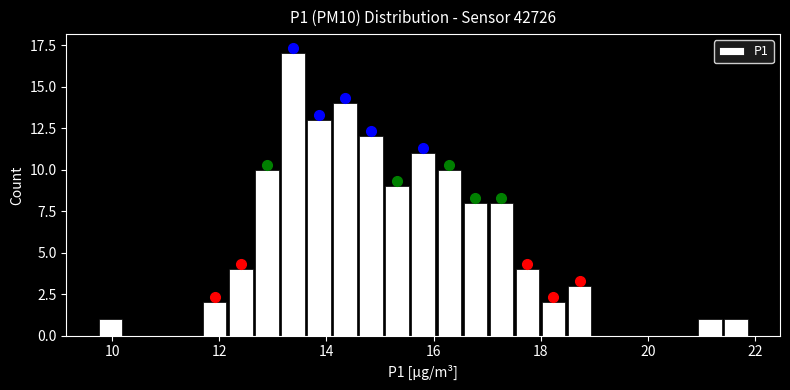

Around what value on the x-axis is the tallest bar? Give the approximate position of its centre, as read against the axis.

13.4